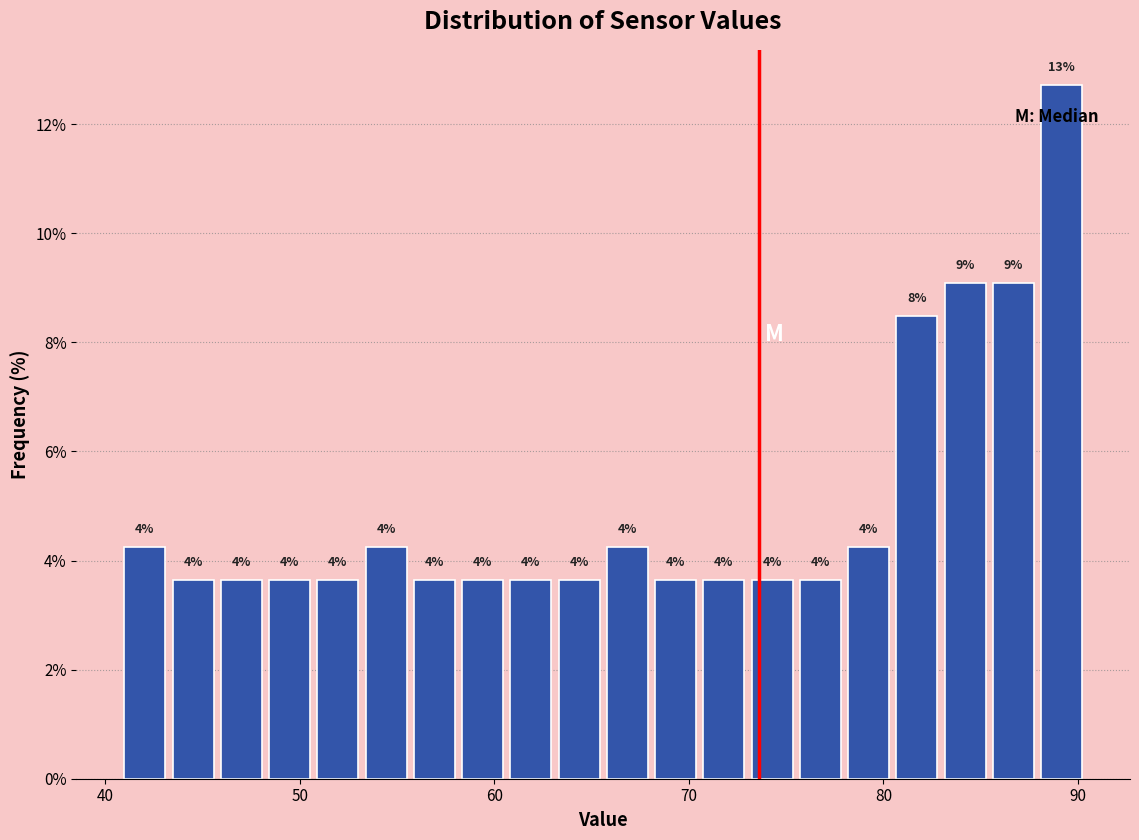

Around what value on the x-axis is the tallest bar? Give the approximate position of its centre, as read against the axis.

89